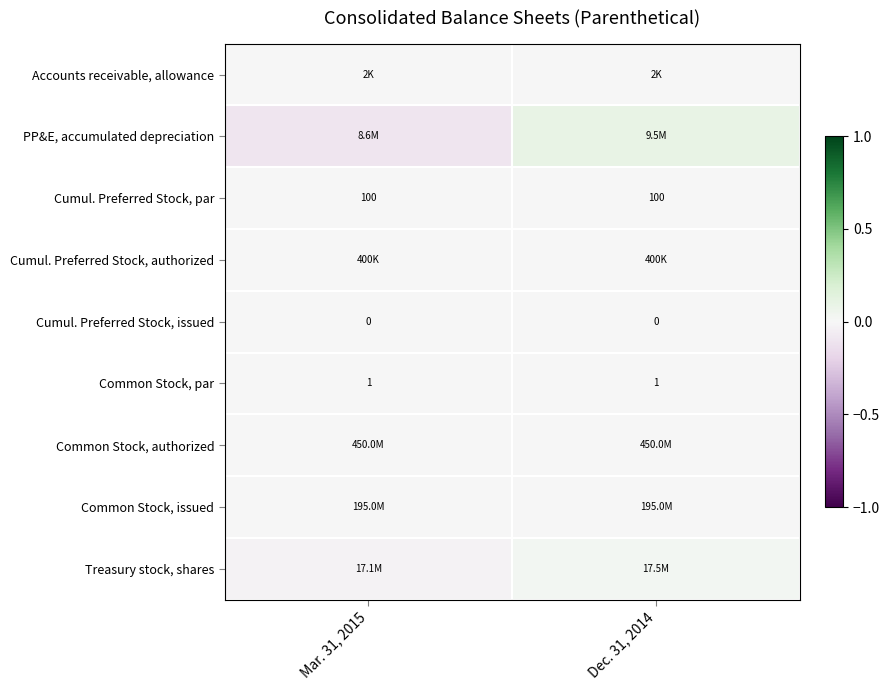

Which category has the lowest value in the Cumul. Preferred Stock, authorized series?

Mar. 31, 2015